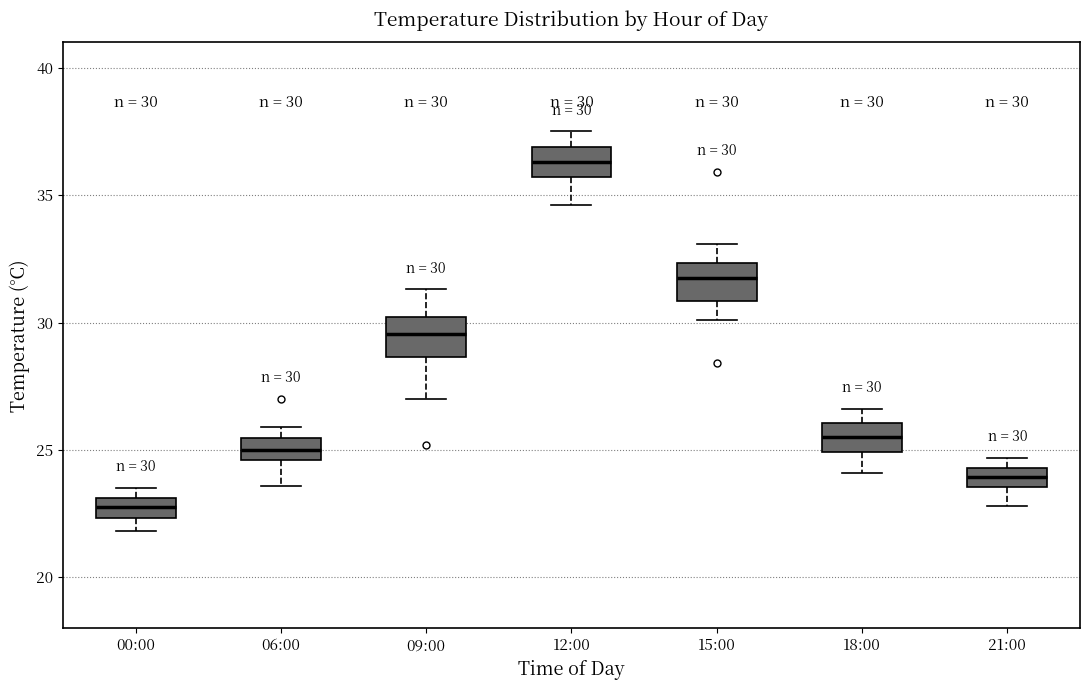

Which box's median line is the lowest?

00:00